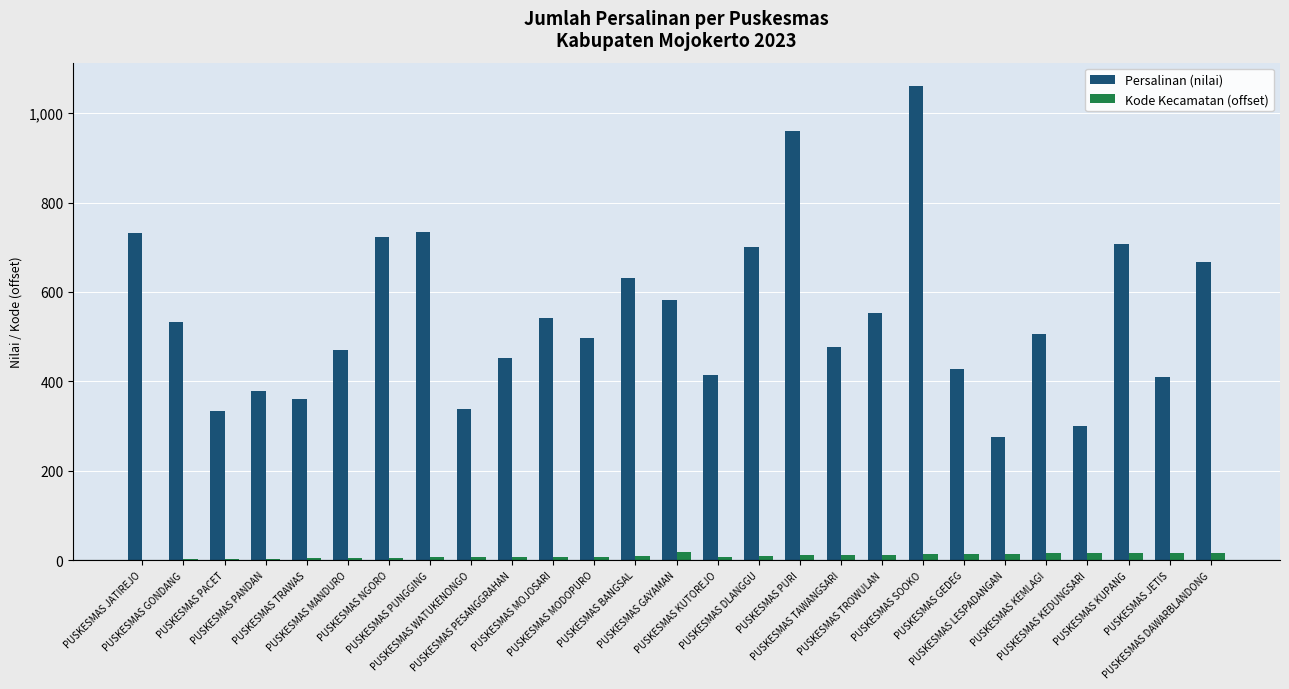

What is the greatest value displayed?

1060